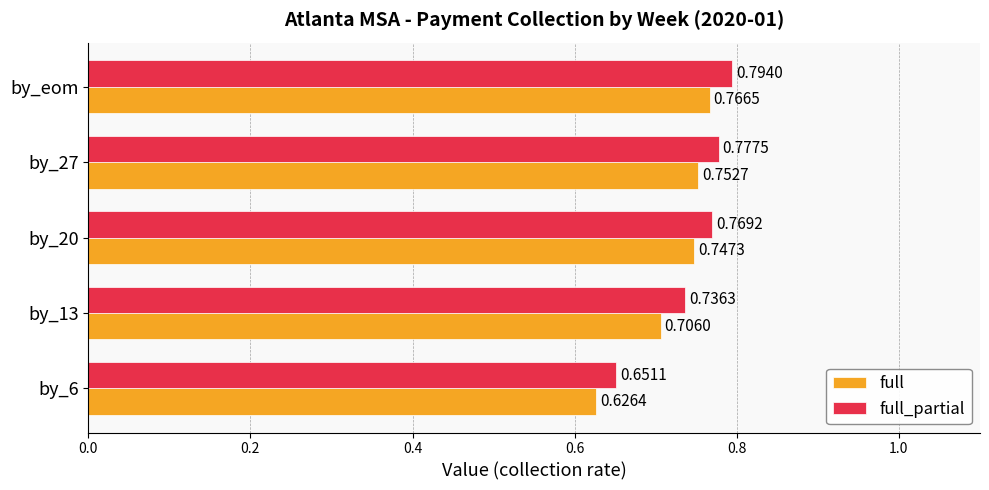

Rank the series by their maximum value, from lowest to highest.

full, full_partial